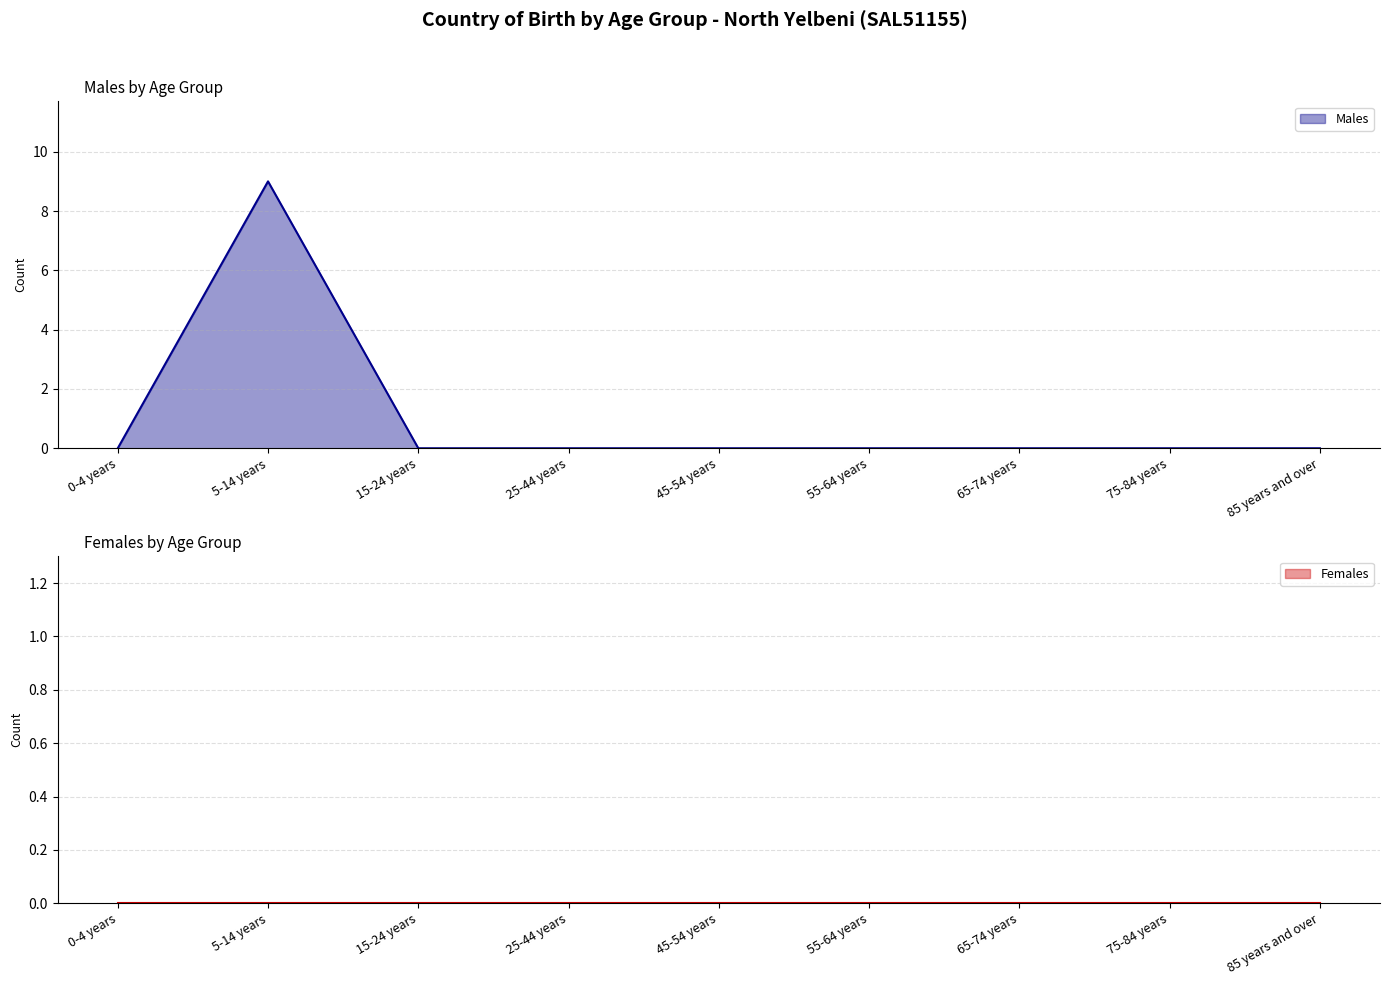

True or false: Females_line and Males_line cross at least once.

False